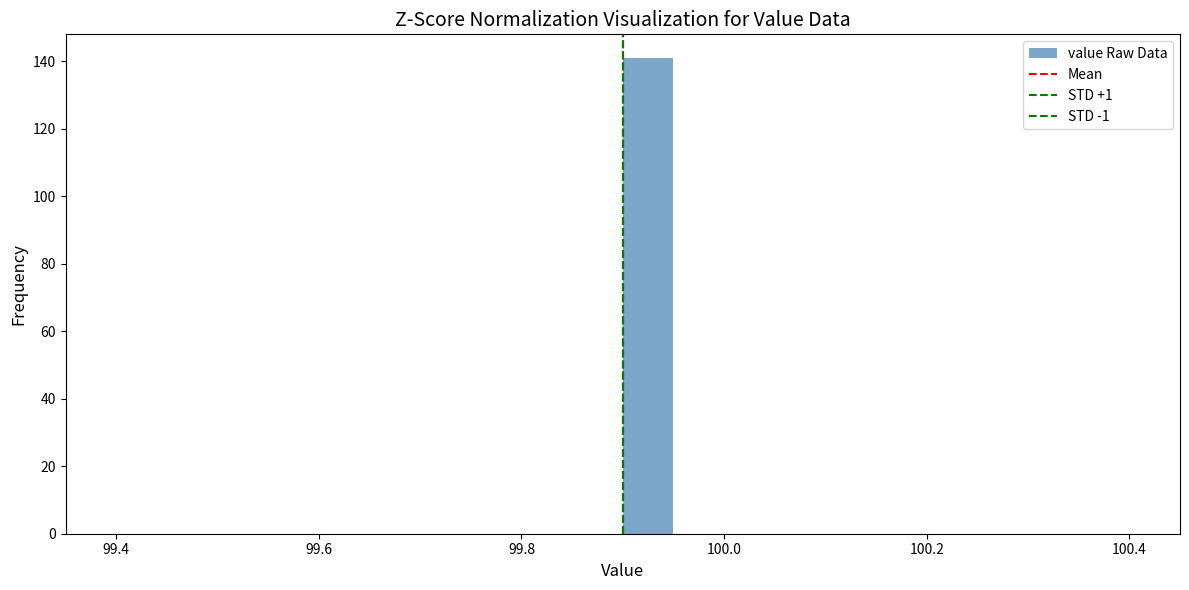

Around what value on the x-axis is the tallest bar? Give the approximate position of its centre, as read against the axis.

99.92